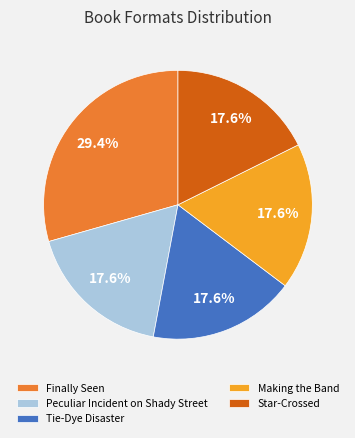

Which category has the biggest portion of the pie?

Finally Seen